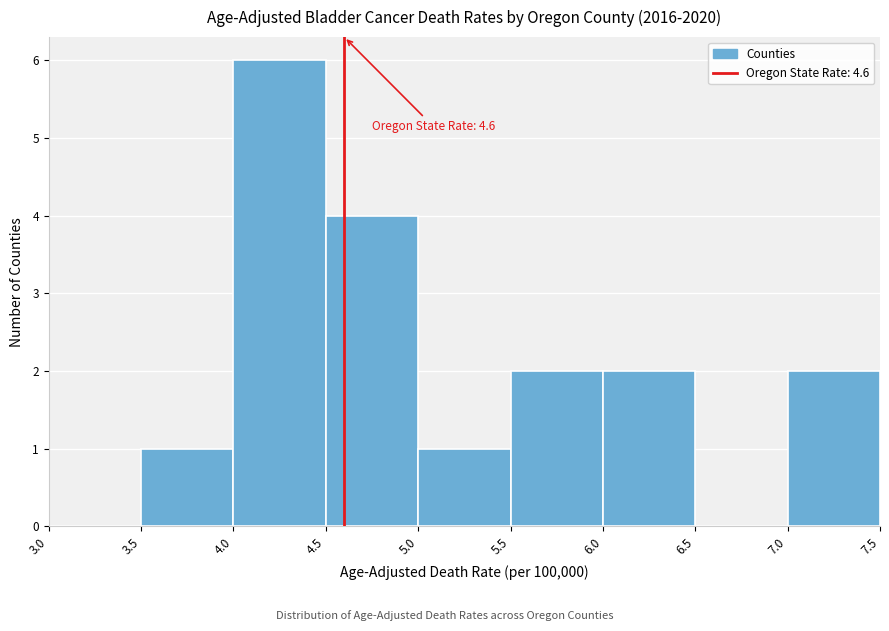

Which range on the x-axis has the tallest bar?

4.0 to 4.5